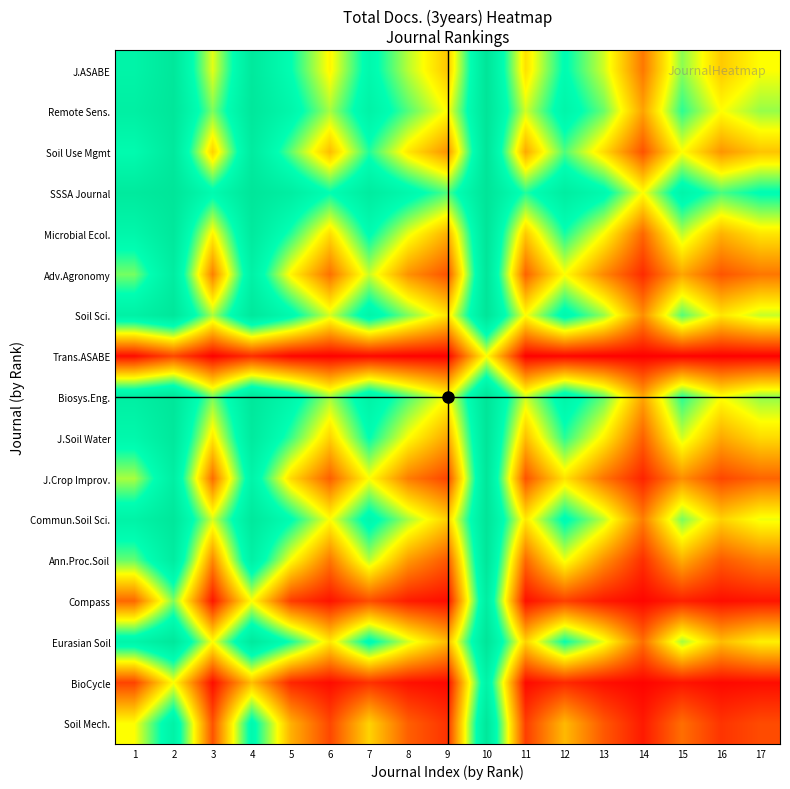

What is the difference between the highest and lowest values at 6?

0.7